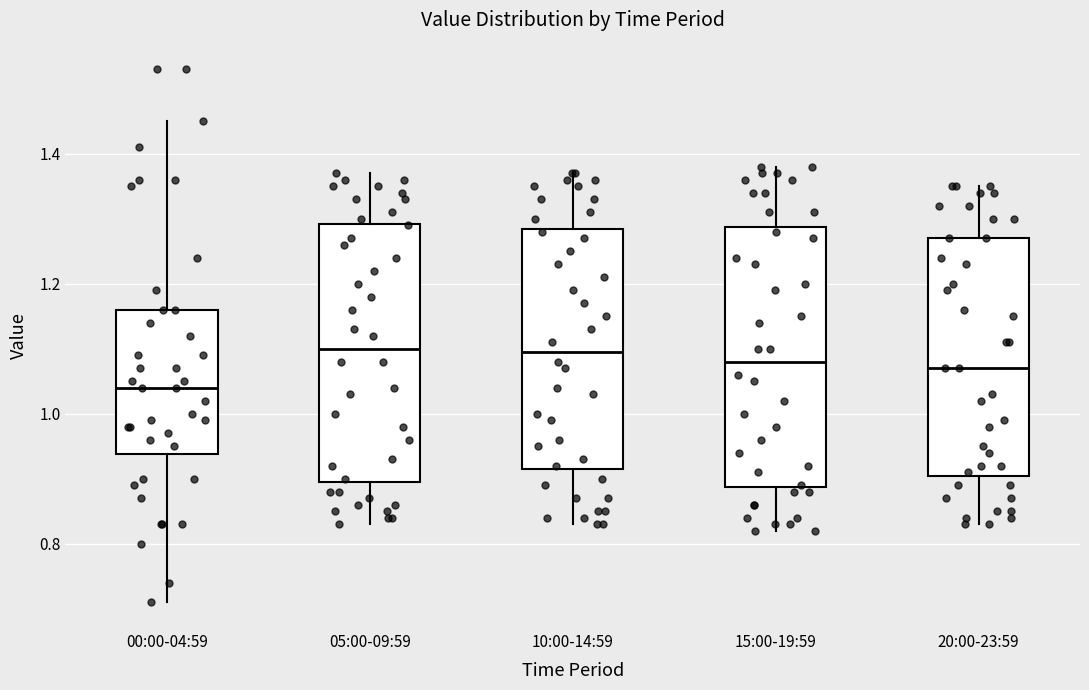

Reading left to right, read every box against the y-axis: the position of its median line, the range the box covers, and the ends of its whiskers. The values are not printed on the chart, so give them approximately, as read against the axis.

00:00-04:59: median 1.04, box 0.94 to 1.16, whiskers 0.72 to 1.46
05:00-09:59: median 1.10, box 0.90 to 1.30, whiskers 0.84 to 1.38
10:00-14:59: median 1.10, box 0.92 to 1.28, whiskers 0.84 to 1.38
15:00-19:59: median 1.08, box 0.88 to 1.28, whiskers 0.82 to 1.38
20:00-23:59: median 1.08, box 0.90 to 1.28, whiskers 0.84 to 1.36